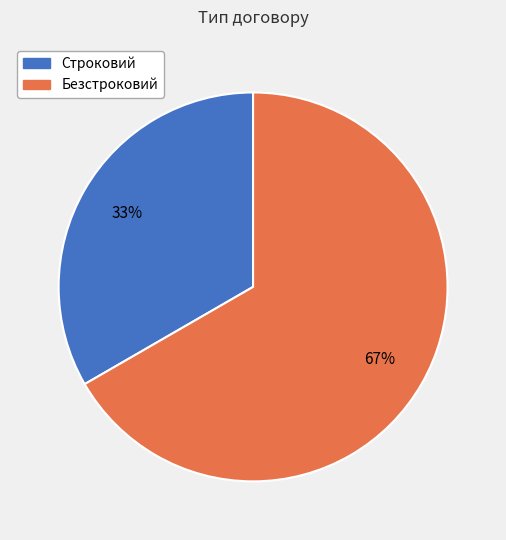

Which category has the smallest portion of the pie?

Строковий